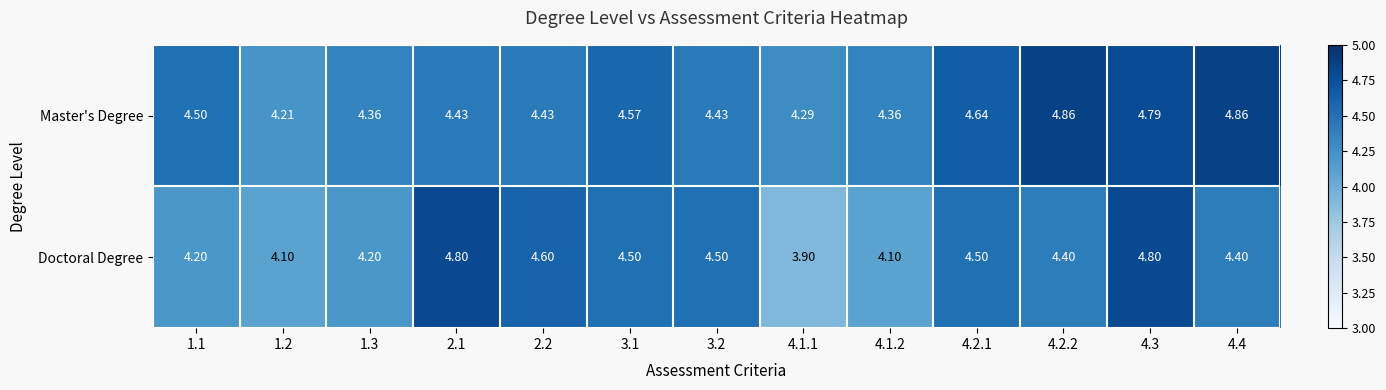

Which series has the largest total across all categories?

Master's Degree